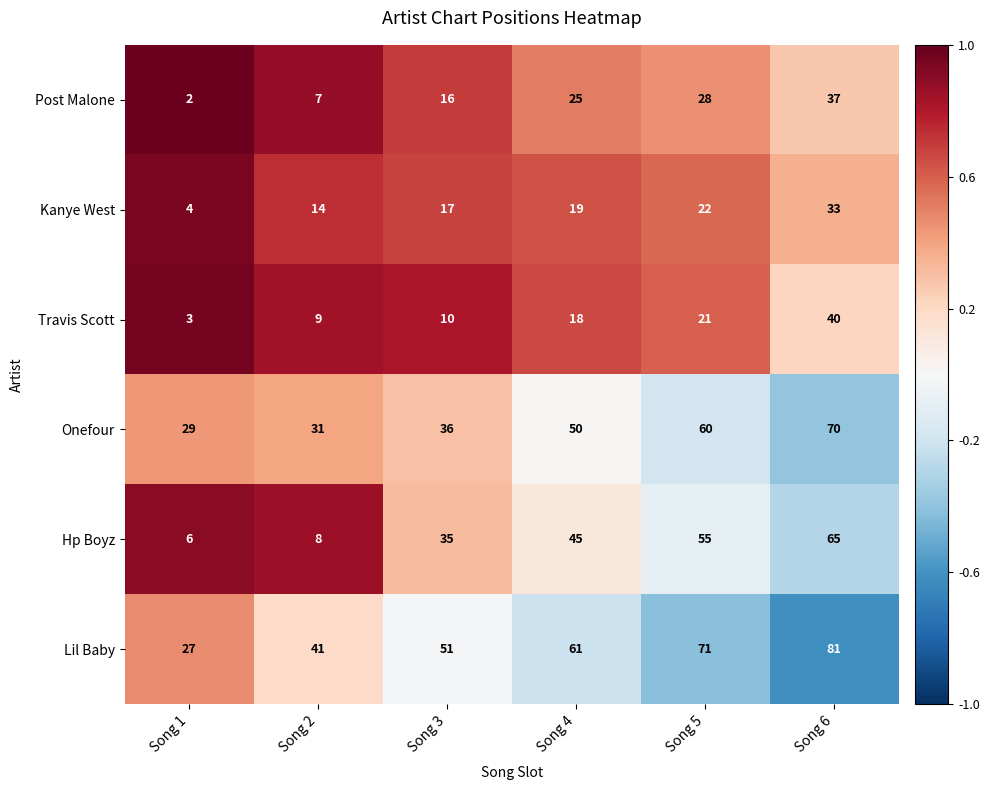

What is the difference between the maximum and minimum values in the Kanye West series?

29